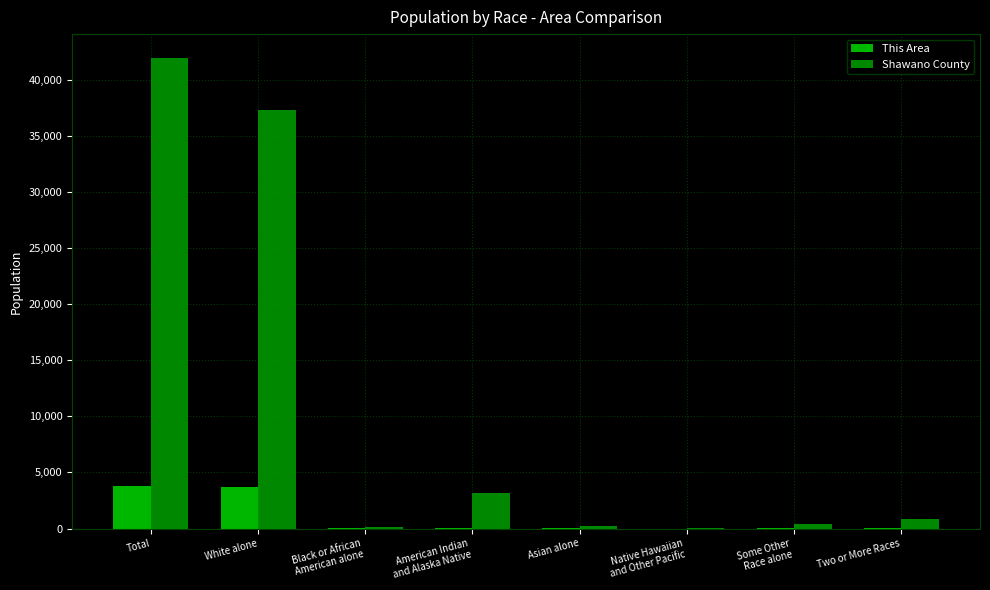

Are the bars grouped side by side (vs. stacked)?

Yes